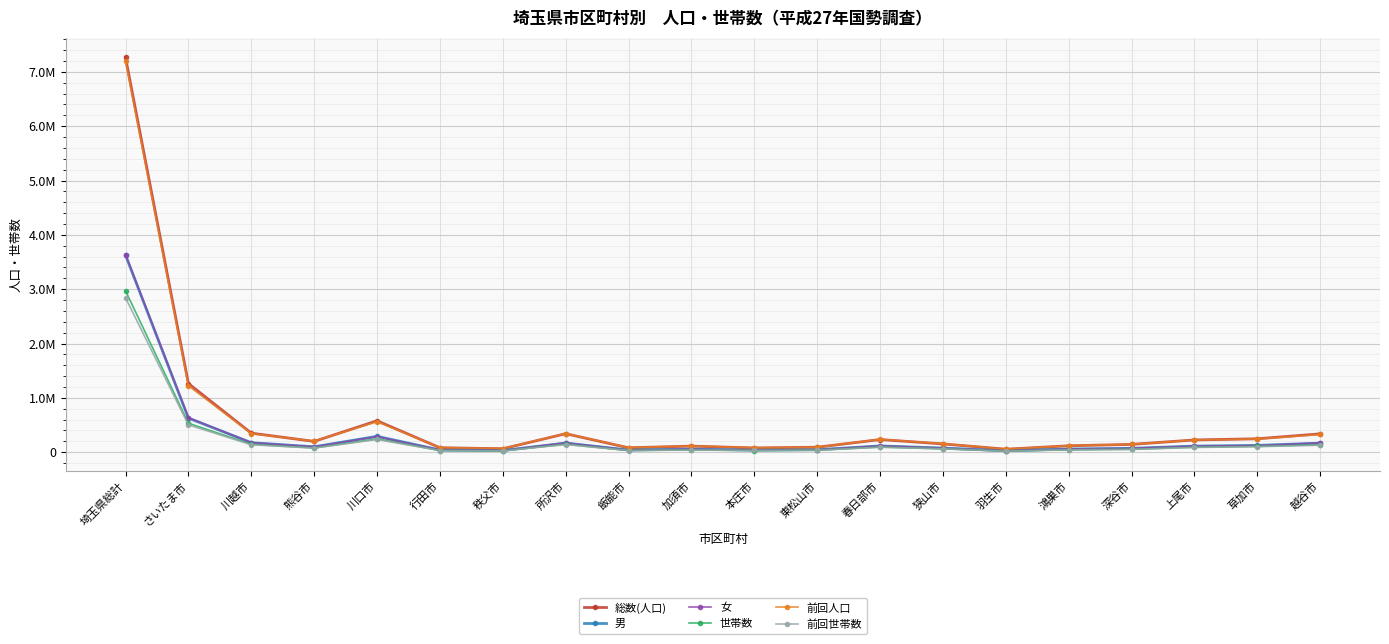

Does the chart have visible grid lines?

Yes